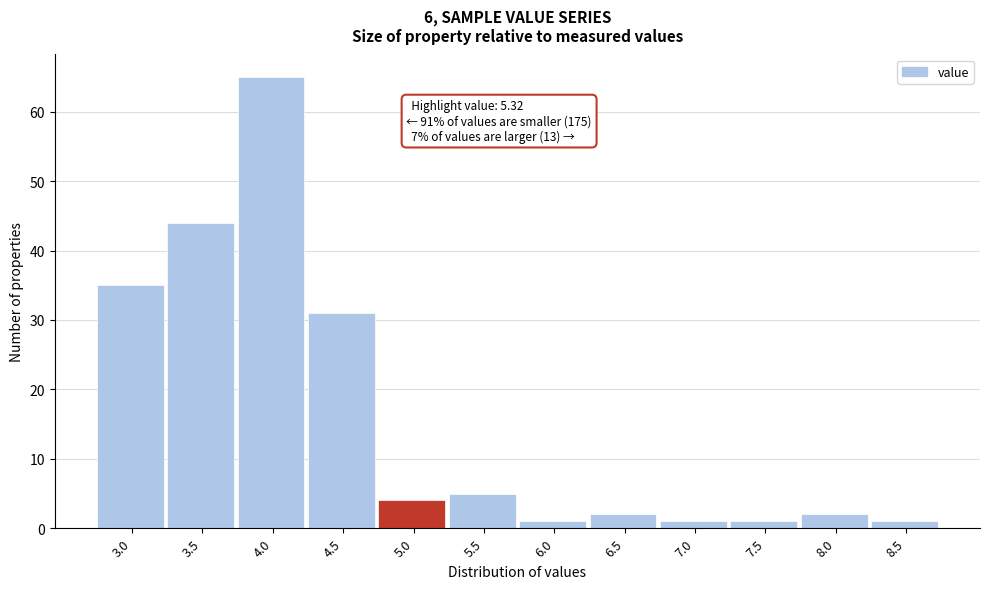

Reading left to right, list all the values displayed in this chart.

35	44	65	31	4	5	1	2	1	1	2	1